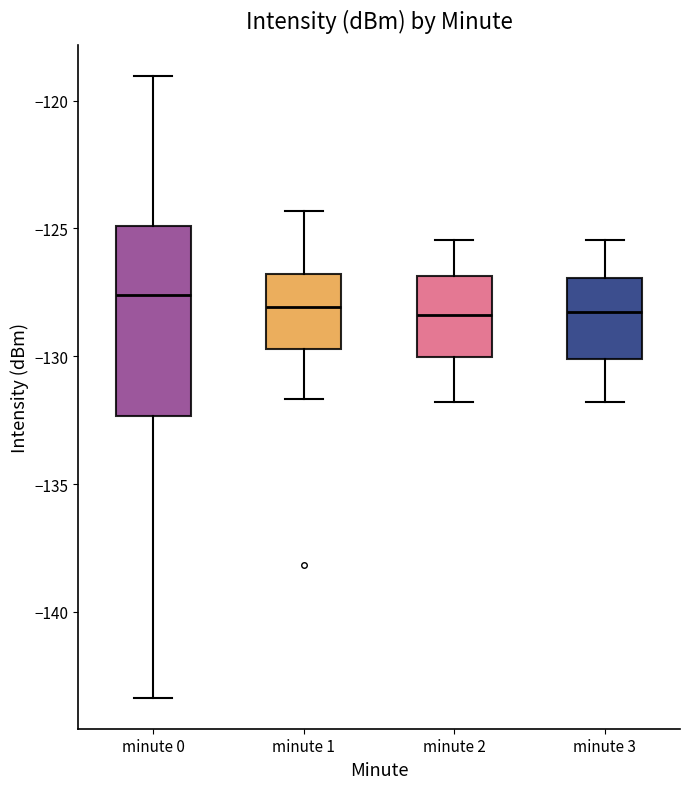

Reading left to right, transcribe this box plot: for each box, give where its median line is, the range the box spans, and where its two whiskers end, as read against the y-axis. The values are not printed on the chart, so give them approximately, as read against the axis.

minute 0: median -127.5, box -132.5 to -125.0, whiskers -143.5 to -119.0
minute 1: median -128.0, box -129.5 to -127.0, whiskers -131.5 to -124.5
minute 2: median -128.5, box -130.0 to -127.0, whiskers -132.0 to -125.5
minute 3: median -128.5, box -130.0 to -127.0, whiskers -132.0 to -125.5